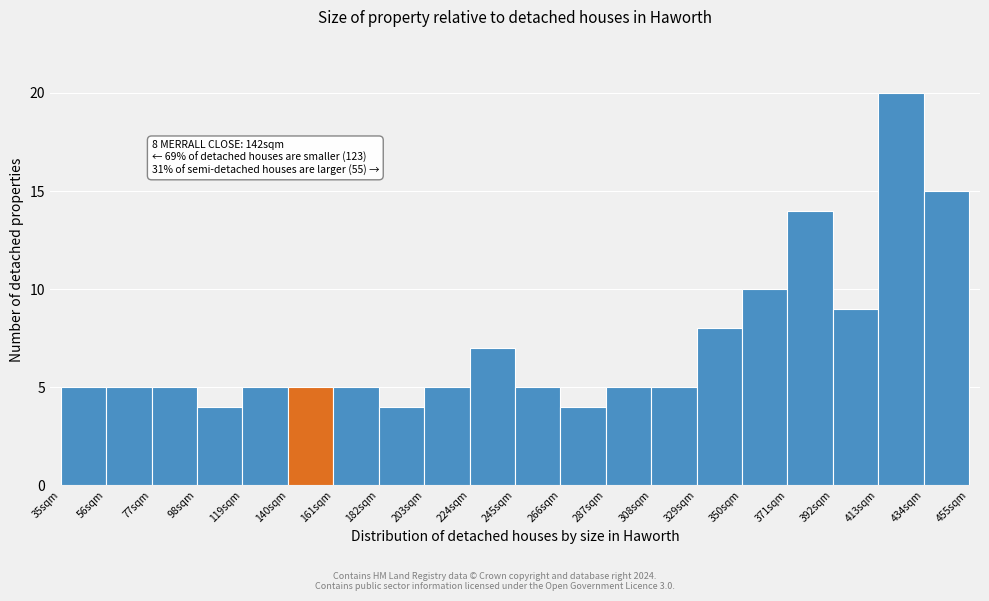

Over which range of the x-axis is the bar tallest?

413 to 434